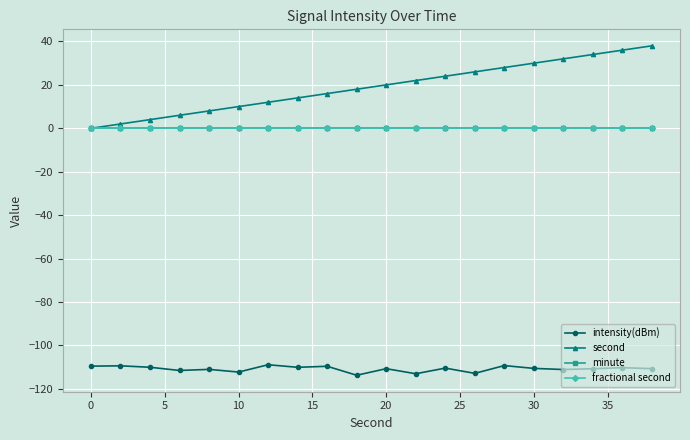

Does the chart have visible grid lines?

Yes